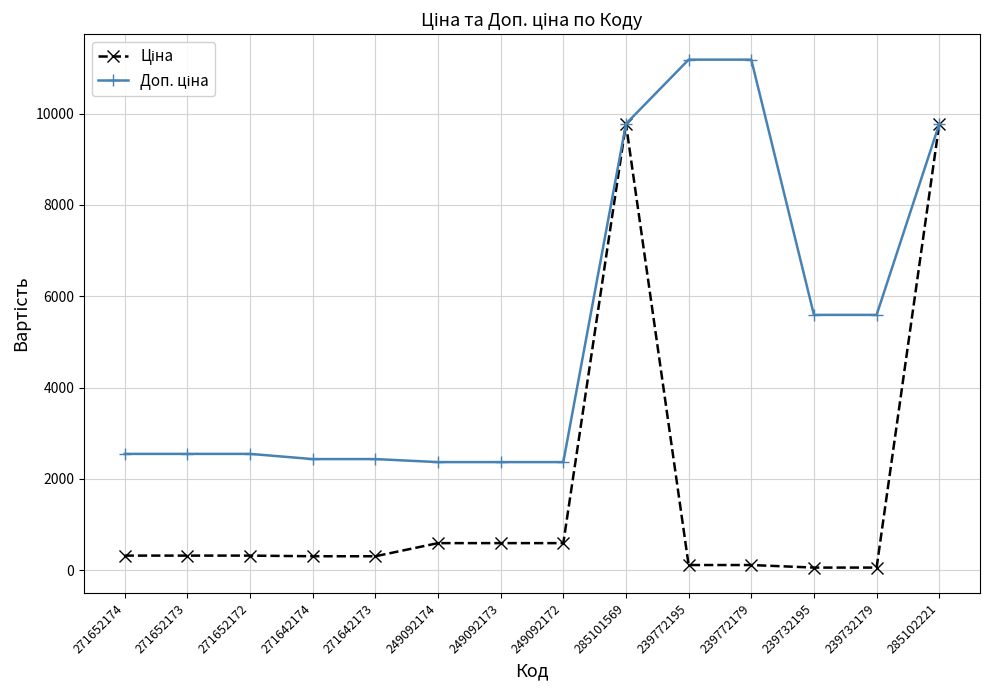

What is the greatest value displayed?

11182.0